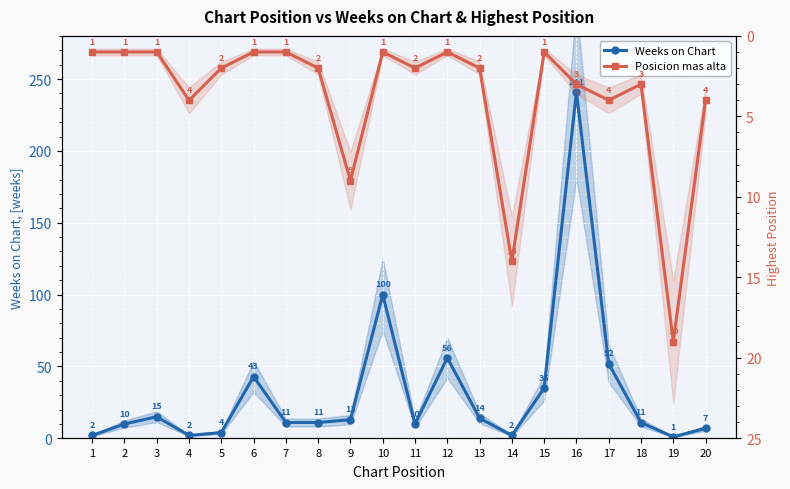

The Posicion mas alta series shows 1 at 1. True or false?

True